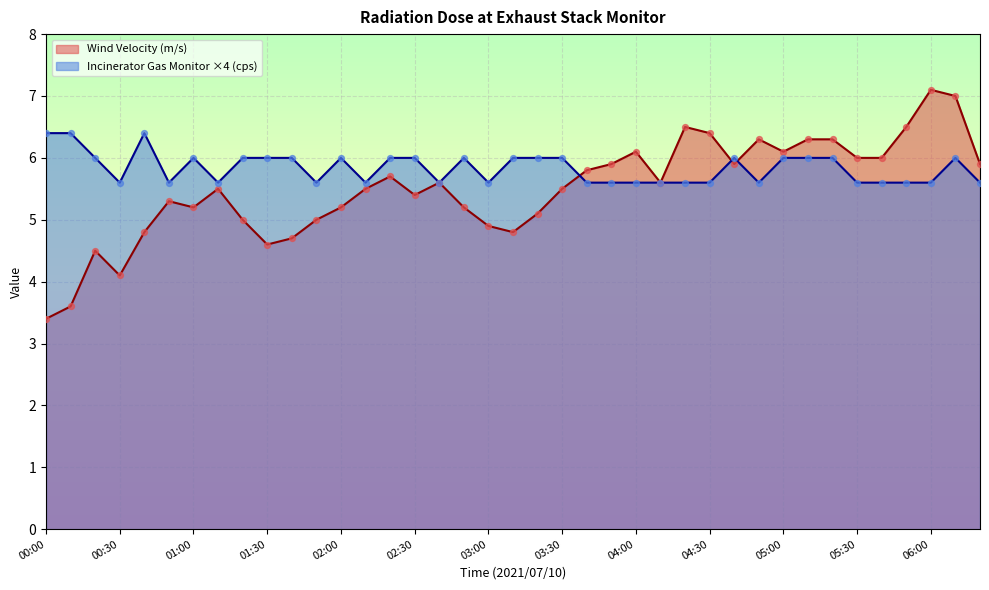

Which series has the largest total across all categories?

Incinerator Gas Monitor ×4 (cps)